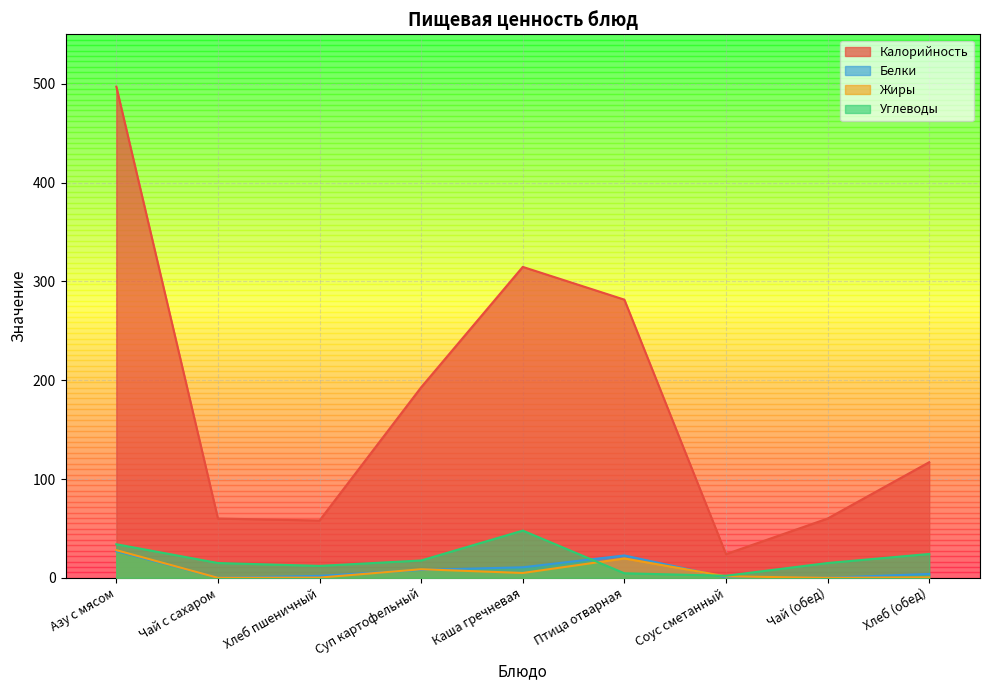

What position from the right is Хлеб (обед)?

1